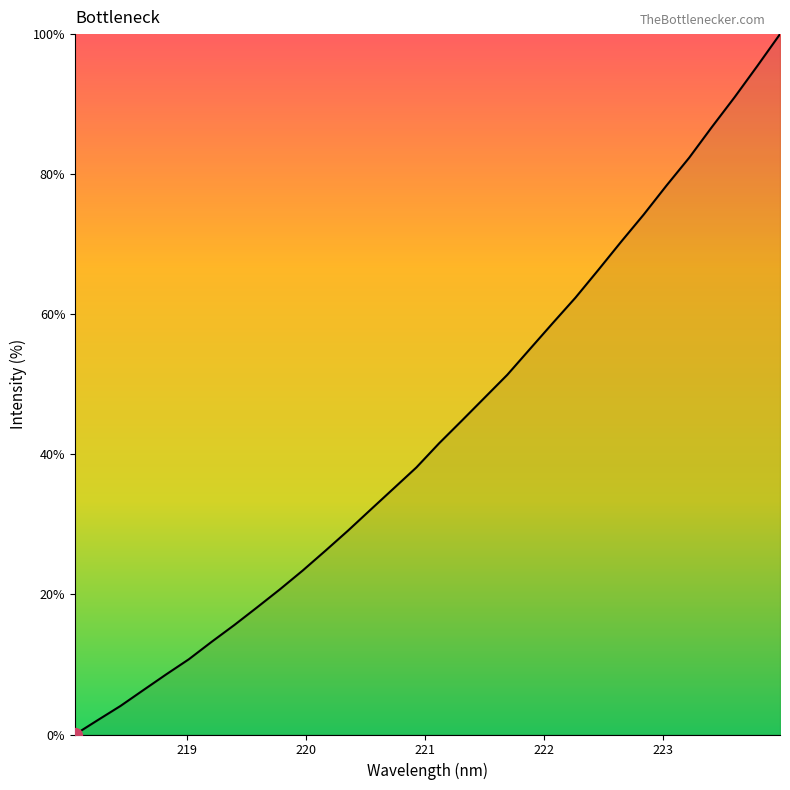

What is the greatest value displayed?

100.0